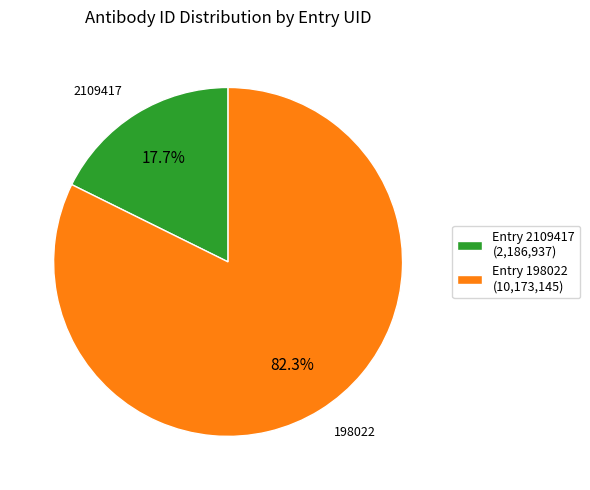

Rank the categories by value from highest to lowest.

Entry 198022 (10,173,145), Entry 2109417 (2,186,937)